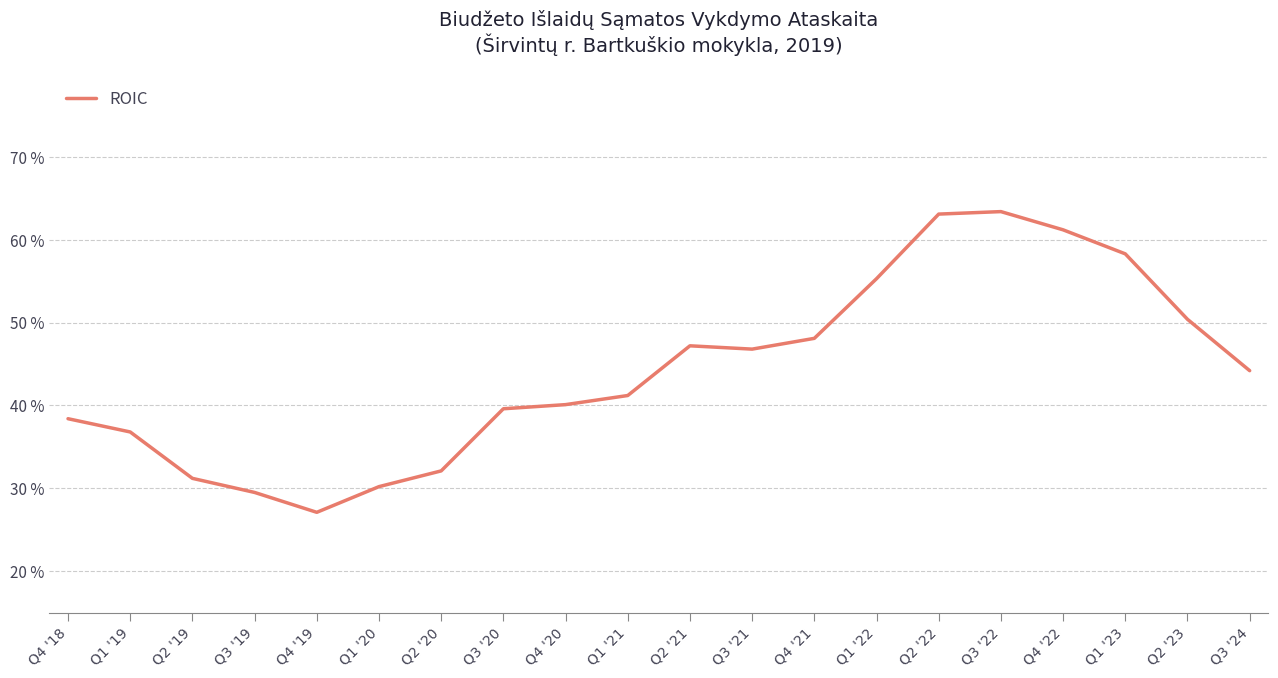

Which label corresponds to the smallest value in the chart?

Q4 '19